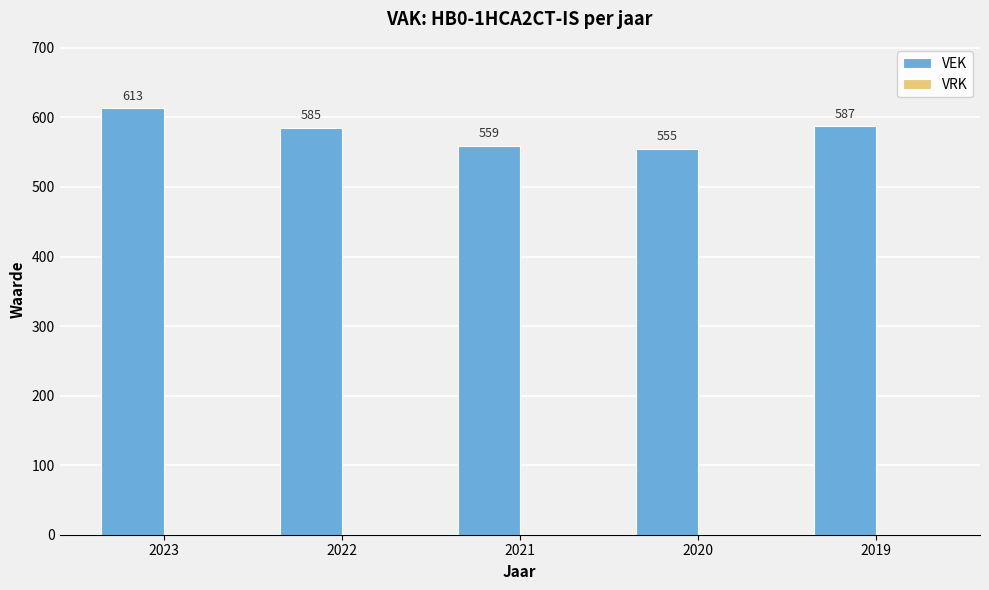

Count the number of categories in the chart.

5